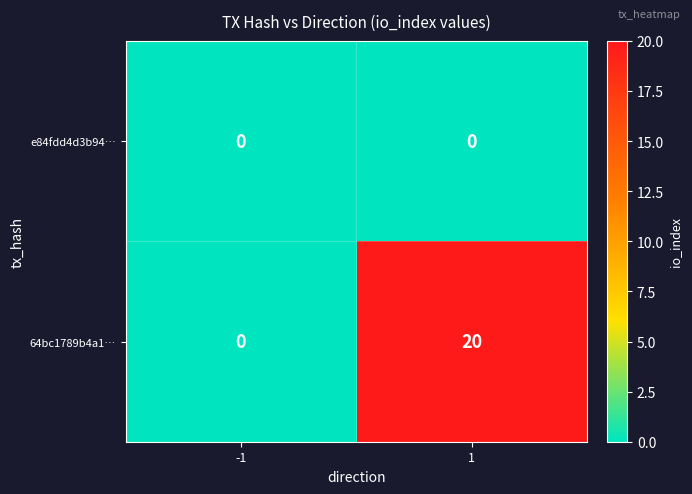

Reading left to right, what are all the values shown in this chart?

e84fdd4d3b94…: -1=0	1=0
64bc1789b4a1…: -1=0	1=20